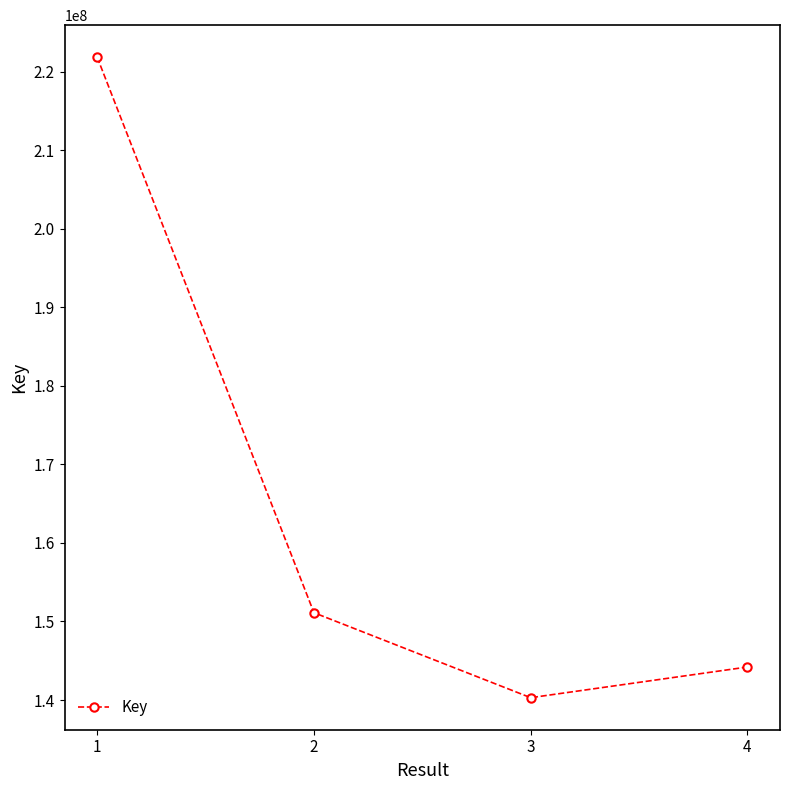

At which label does the data first exceed 151116708?

1